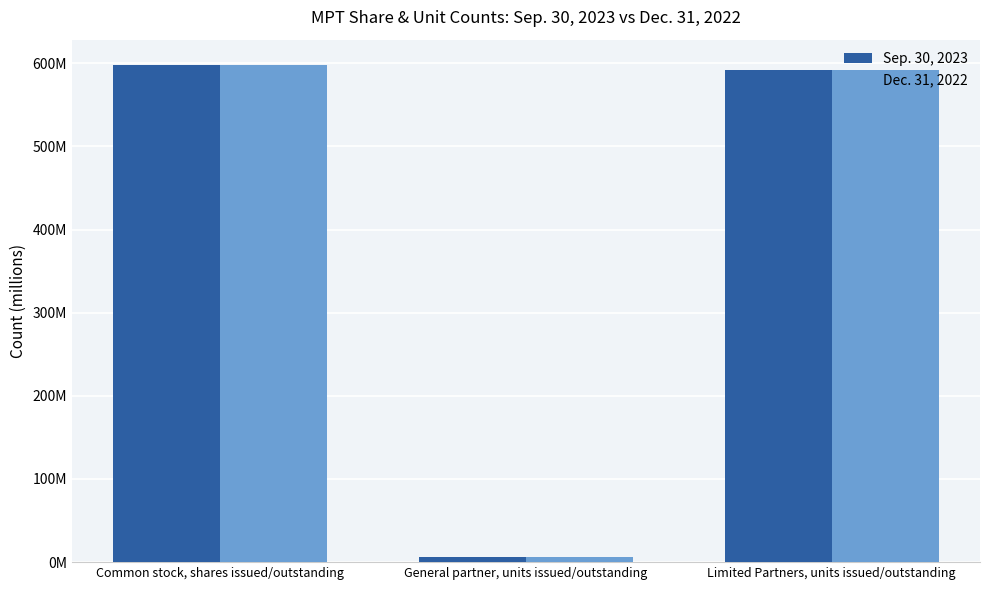

What is the difference between the maximum and second lowest values in the Sep. 30, 2023 series?

6.0